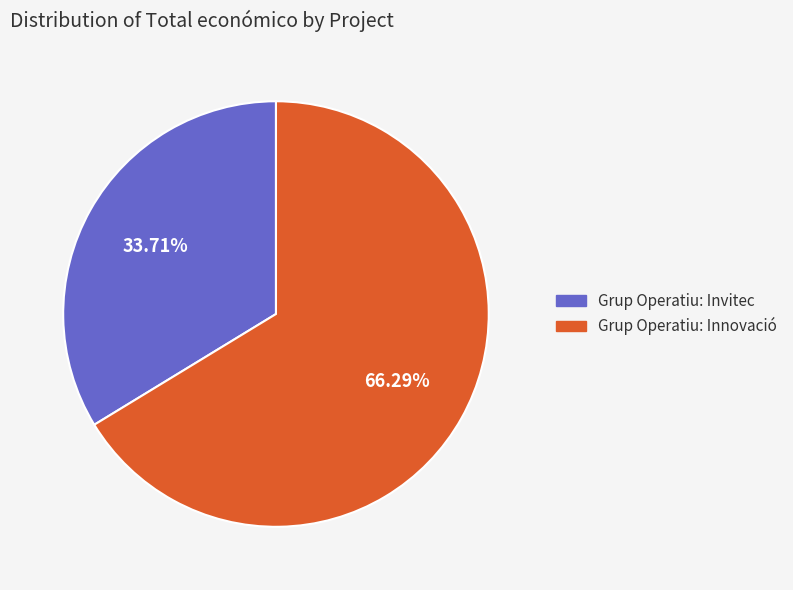

To the nearest percent, what is the average slice percentage?

50%